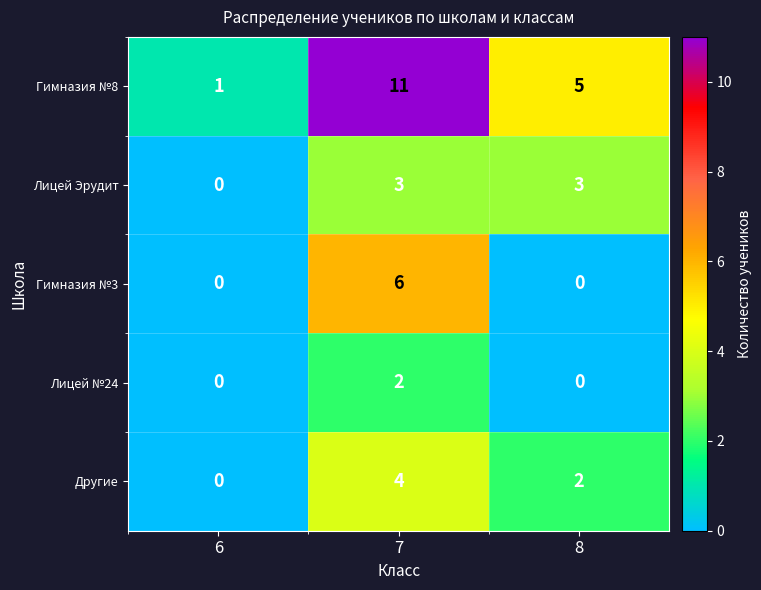

Is it true that Лицей Эрудит equals 4 at 7?

False